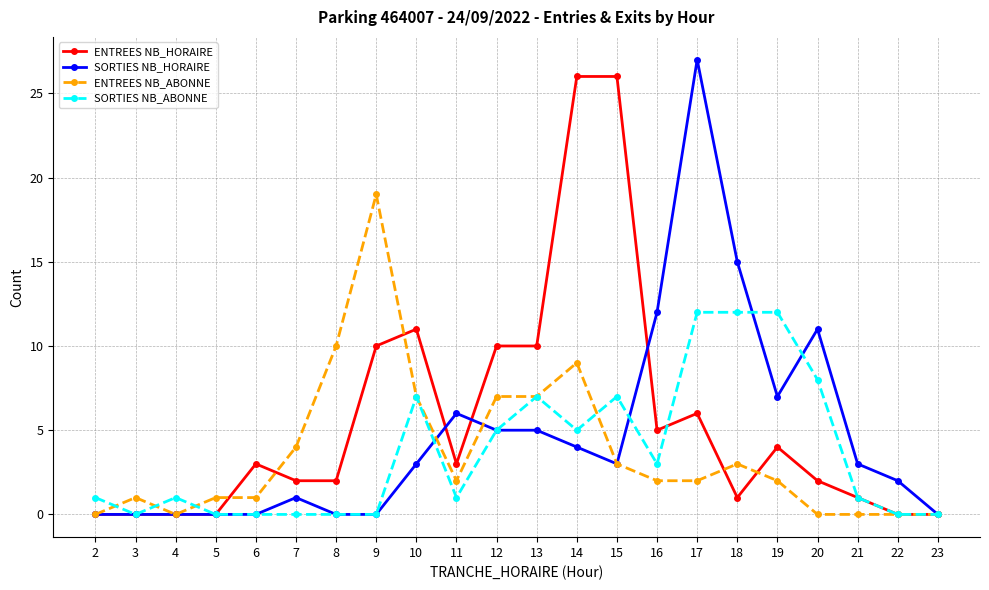

What is the average value of the SORTIES NB_HORAIRE series?

5